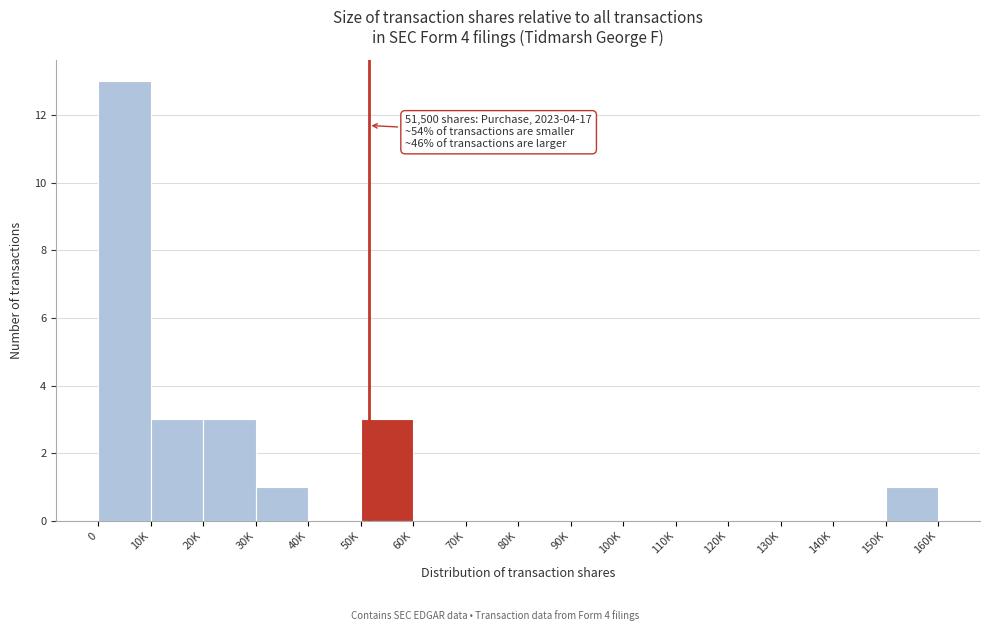

Reading left to right, extract all data points from this chart.

0=13	10K=3	20K=3	30K=1	40K=0	50K=3	60K=0	70K=0	80K=0	90K=0	100K=0	110K=0	120K=0	130K=0	140K=0	150K=1